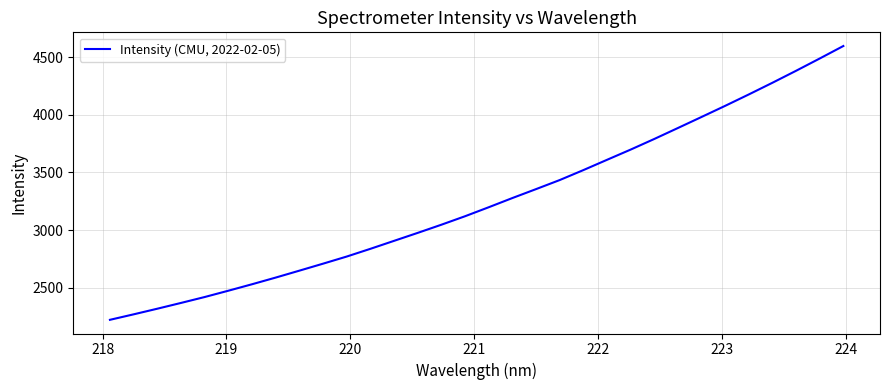

What is the greatest value displayed?

4597.5